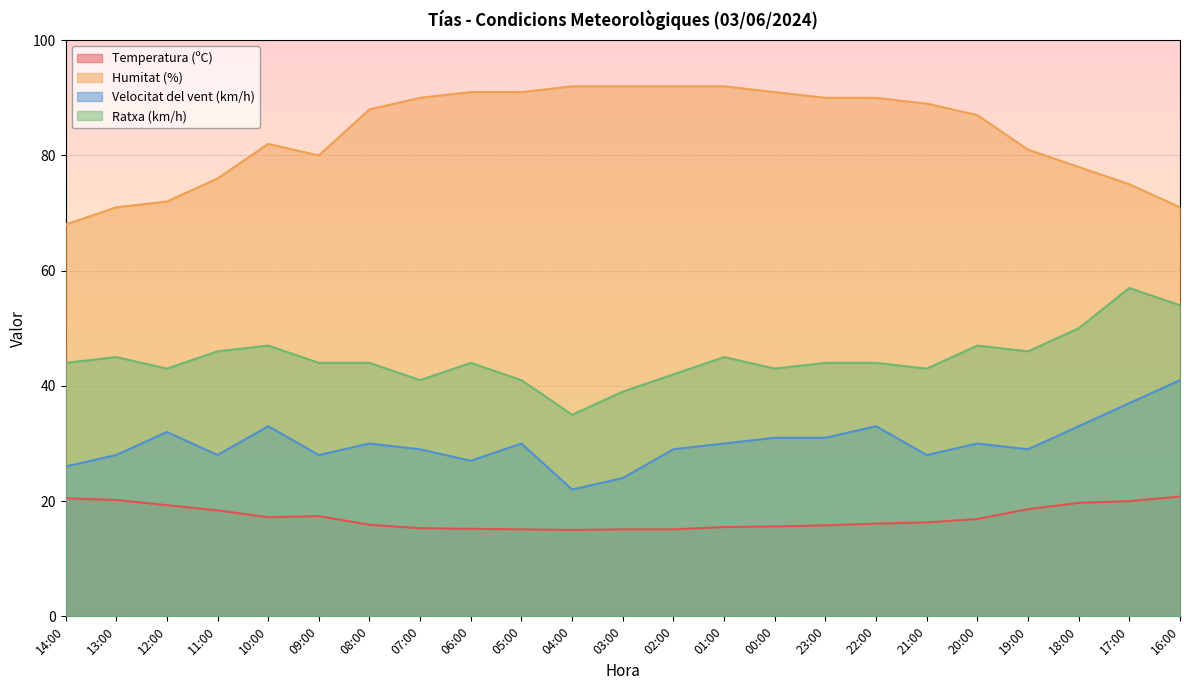

How many interior local valleys does the Temperatura (ºC) series have?

2